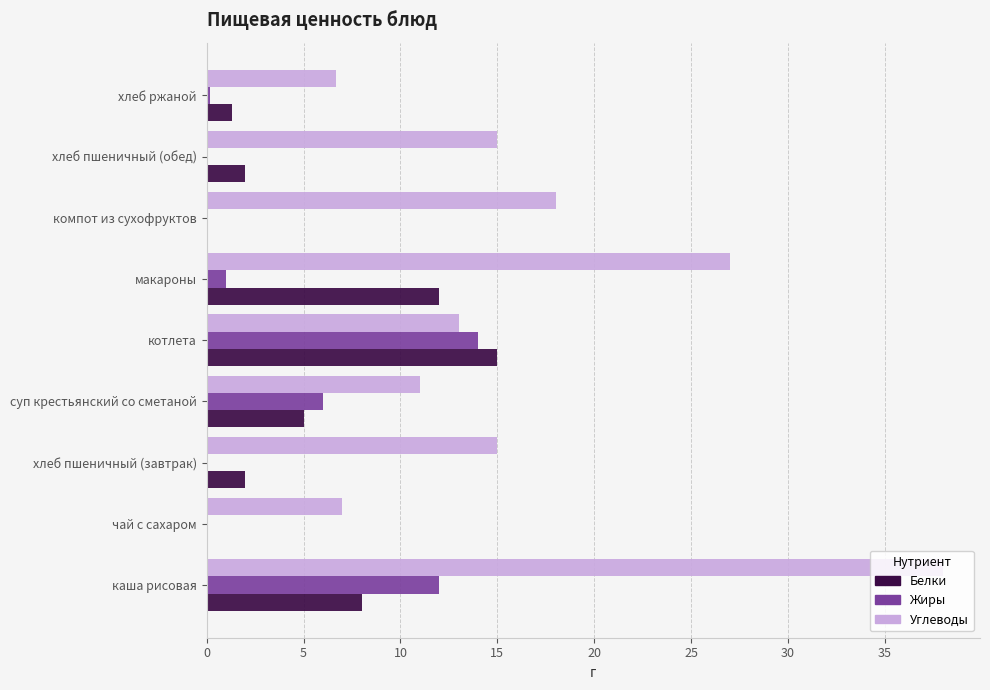

The value of Белки at хлеб ржаной is 1.3. True or false?

True